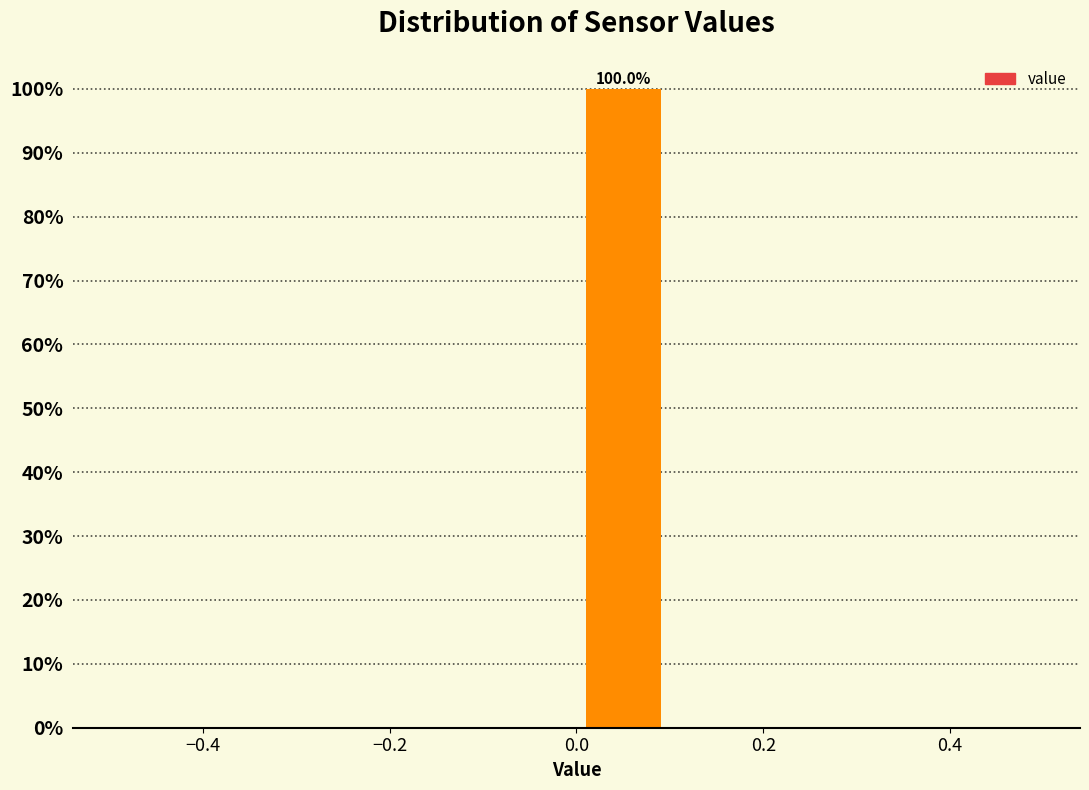

Which range on the x-axis has the tallest bar?

0.0 to 0.1